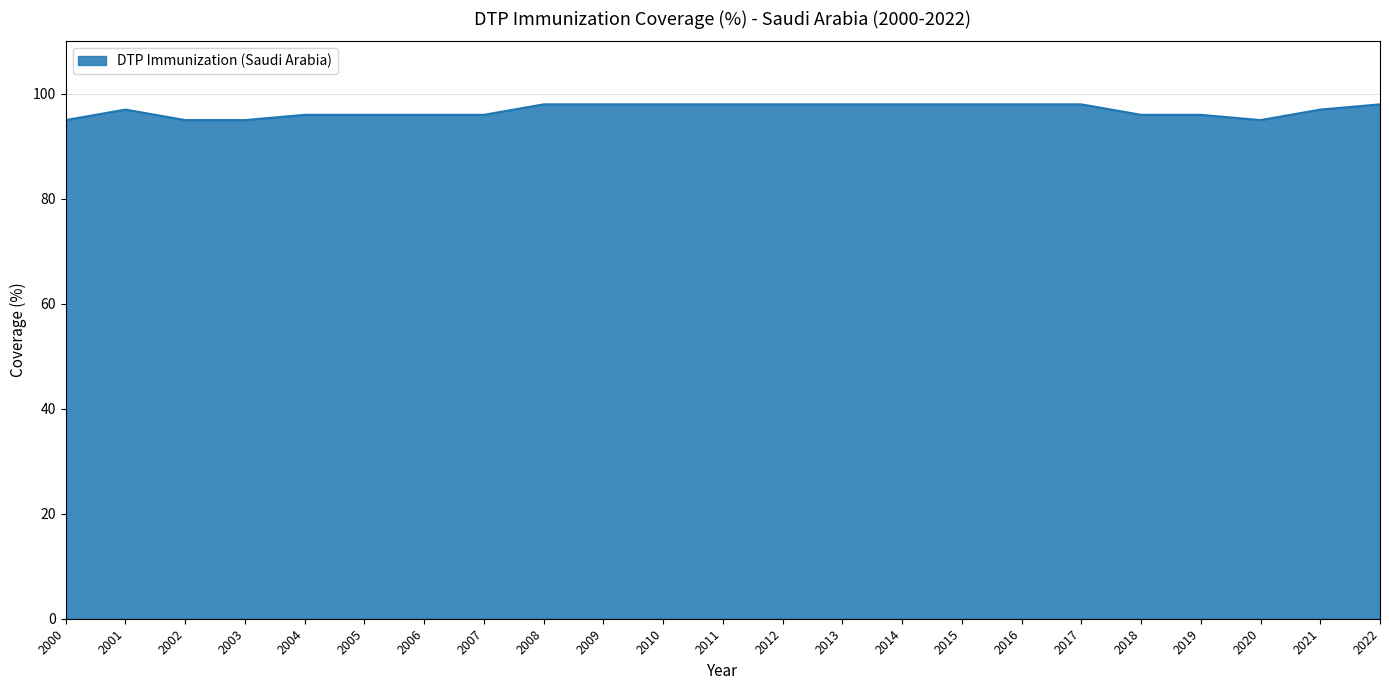

What is the ratio of the value at 2017 to the value at 2011?

1.0